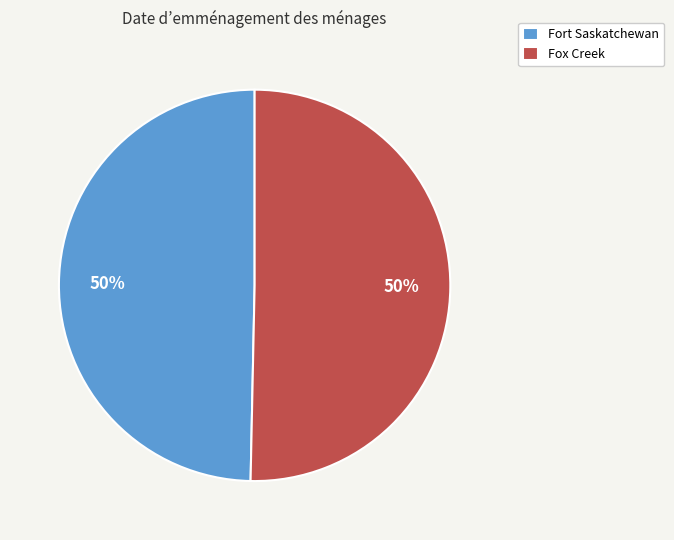

To the nearest percent, what is the average slice percentage?

50%